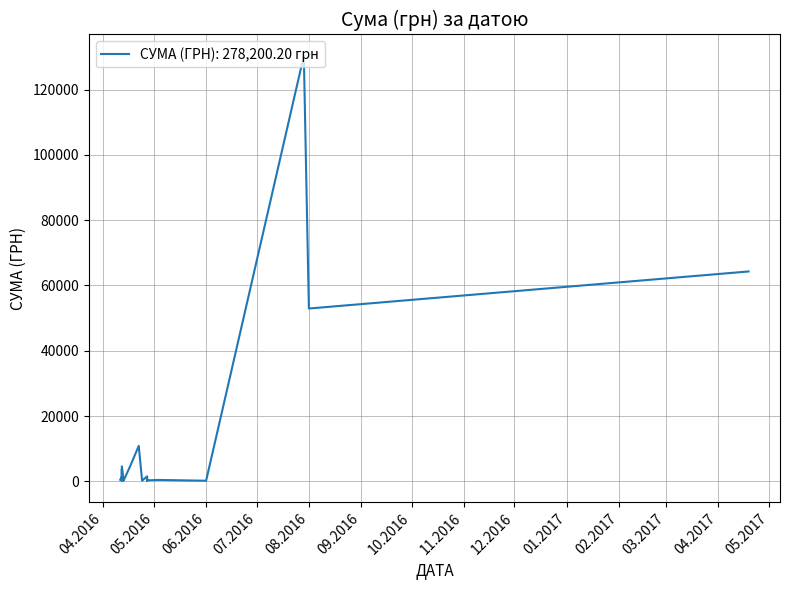

List the labels in order of value, largest first.

29.07.2016, 19.04.2017, 01.08.2016, 22.04.2016, 17.04.2016, 12.04.2016, 12.04.2016, 27.04.2016, 12.04.2016, 13.04.2016, 12.04.2016, 11.04.2016, 04.05.2016, 13.04.2016, 27.04.2016, 12.04.2016, 13.04.2016, 24.04.2016, 01.06.2016, 27.04.2016